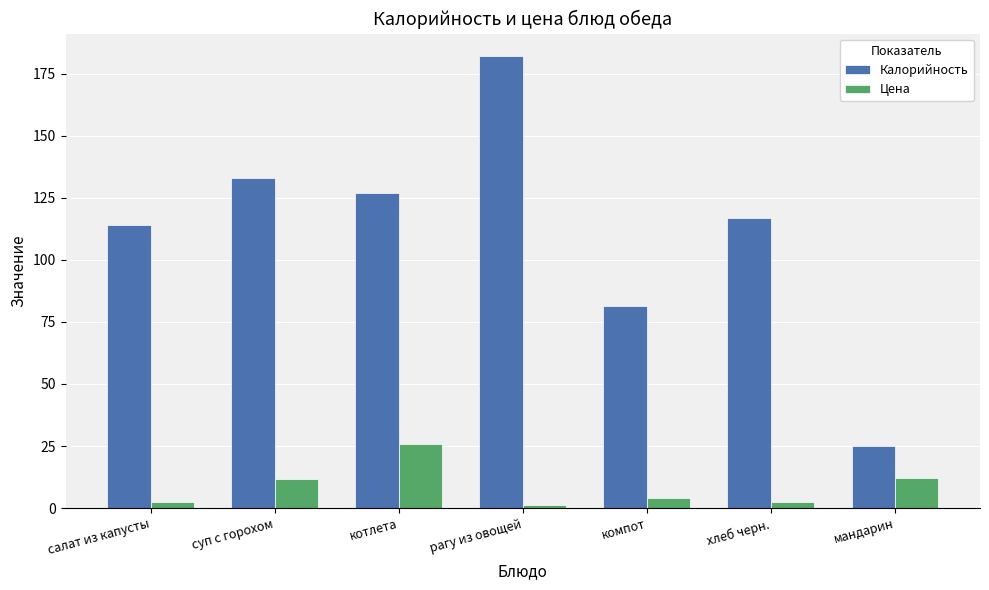

What position from the left is салат из капусты?

1